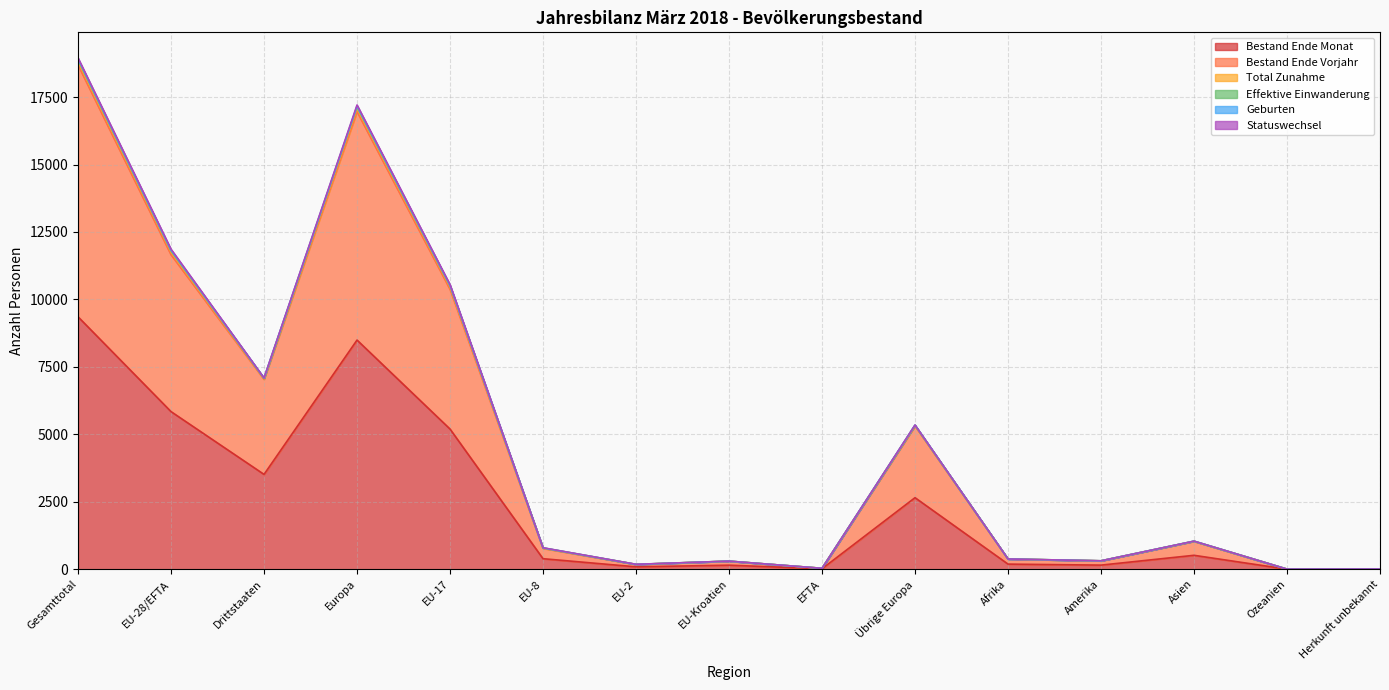

True or false: Geburten and Bestand Ende Vorjahr intersect in this chart.

False